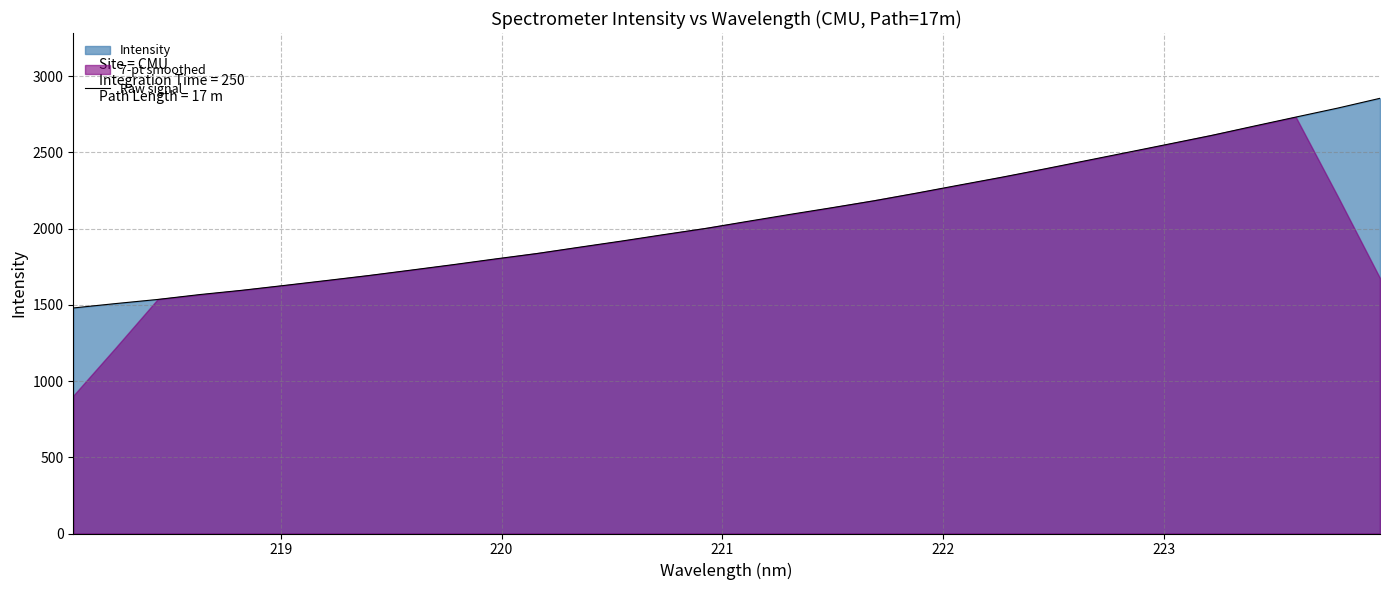

What is the value of the 31st point from the left?

2791.6